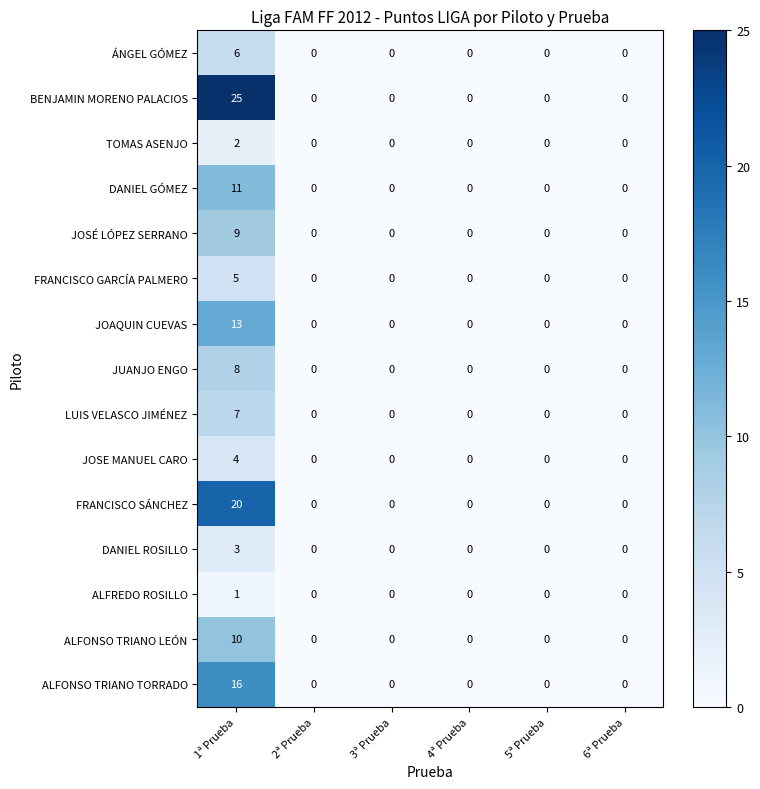

Is it true that LUIS VELASCO JIMÉNEZ equals 4 at 5ª Prueba?

False